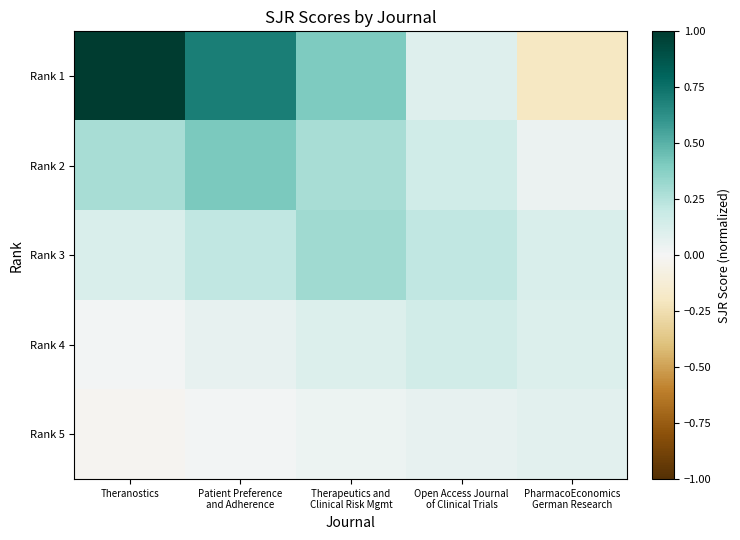

Reading left to right, transcribe all the data shown in this chart.

Rank 1: Theranostics=1.0	Patient Preference
and Adherence=0.7	Therapeutics and
Clinical Risk Mgmt=0.4	Open Access Journal
of Clinical Trials=0.1	PharmacoEconomics
German Research=-0.2
Rank 2: Theranostics=0.3	Patient Preference
and Adherence=0.4	Therapeutics and
Clinical Risk Mgmt=0.3	Open Access Journal
of Clinical Trials=0.2	PharmacoEconomics
German Research=0.0
Rank 3: Theranostics=0.1	Patient Preference
and Adherence=0.2	Therapeutics and
Clinical Risk Mgmt=0.3	Open Access Journal
of Clinical Trials=0.2	PharmacoEconomics
German Research=0.1
Rank 4: Theranostics=0.0	Patient Preference
and Adherence=0.1	Therapeutics and
Clinical Risk Mgmt=0.1	Open Access Journal
of Clinical Trials=0.1	PharmacoEconomics
German Research=0.1
Rank 5: Theranostics=-0.0	Patient Preference
and Adherence=0.0	Therapeutics and
Clinical Risk Mgmt=0.0	Open Access Journal
of Clinical Trials=0.1	PharmacoEconomics
German Research=0.1